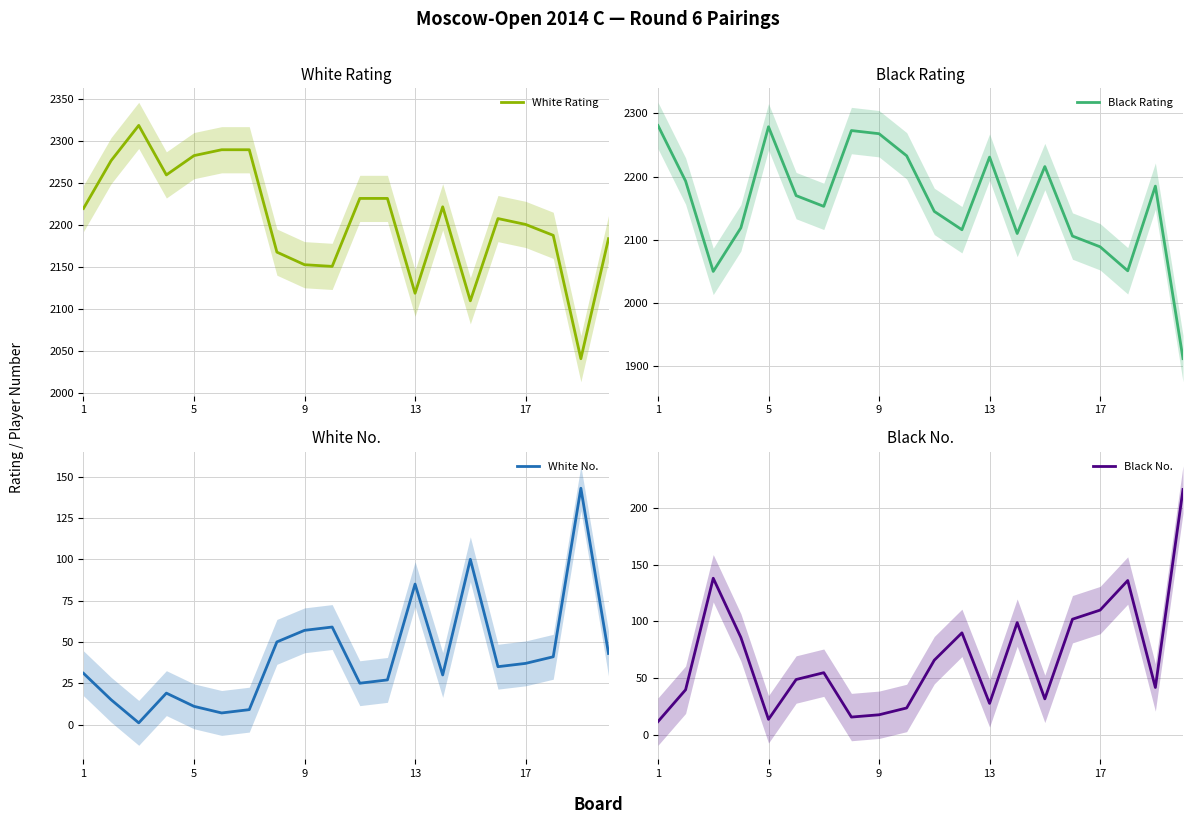

At how many categories does at least one series exceed 1130?

20